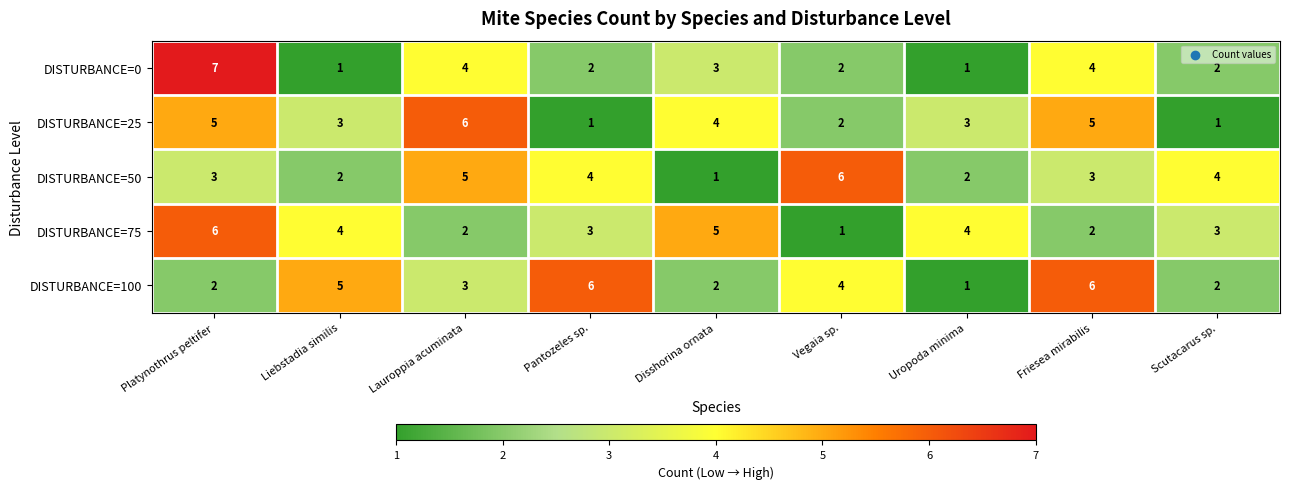

Is it true that DISTURBANCE=25 equals 8 at Platynothrus peltifer?

False